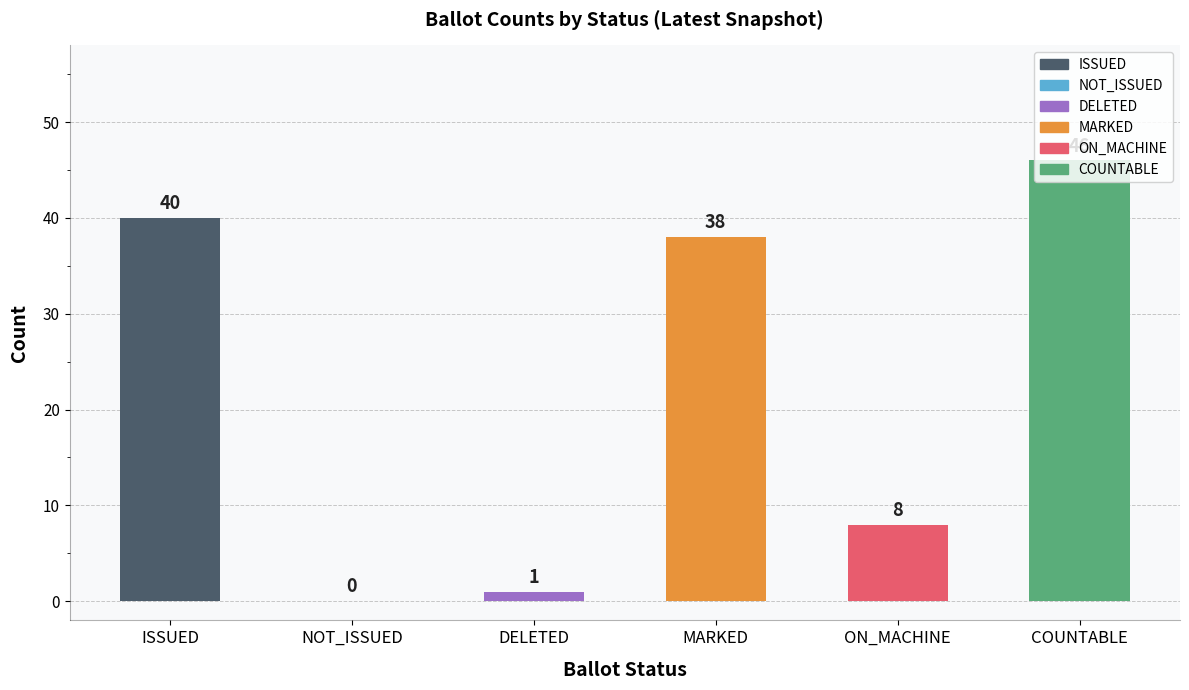

True or false: NOT_ISSUED has a value of 0 at 20.

True